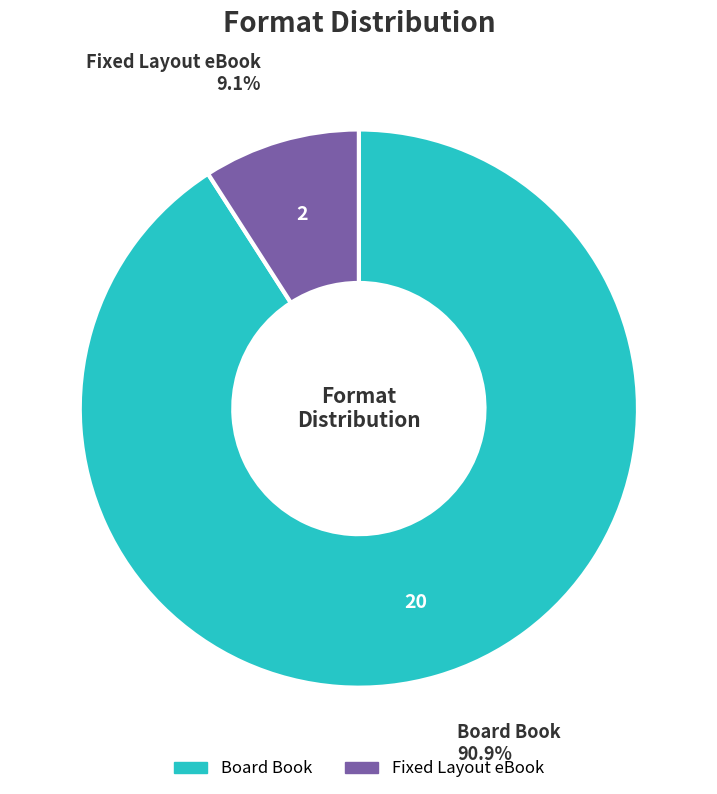

Combined, do Board Book and Fixed Layout eBook account for over 50%?

Yes